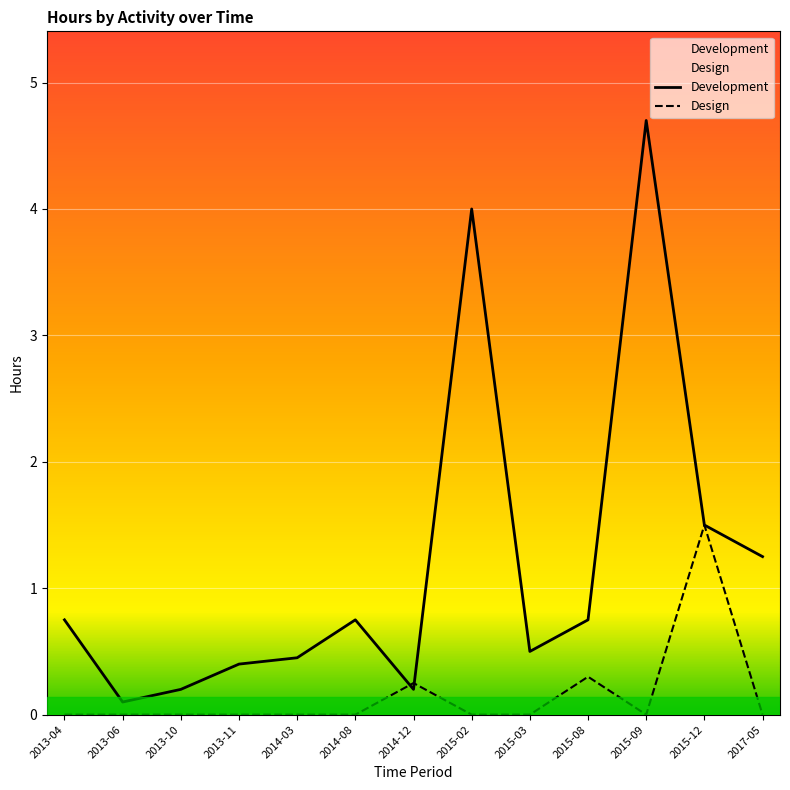

How many intersections are there between Development and Design?

2